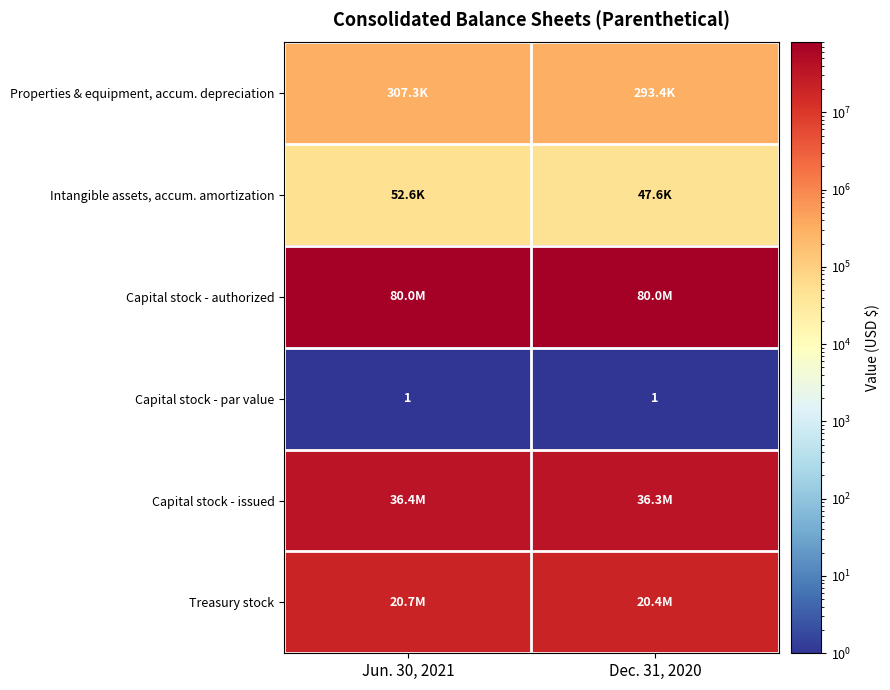

At how many categories does at least one series exceed 59172420?

2